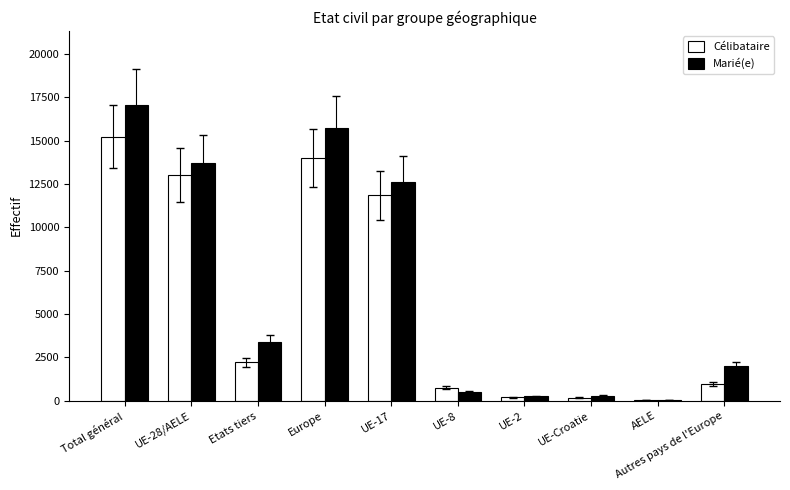

What is the spread (max minus min) of values at UE-Croatie?

104